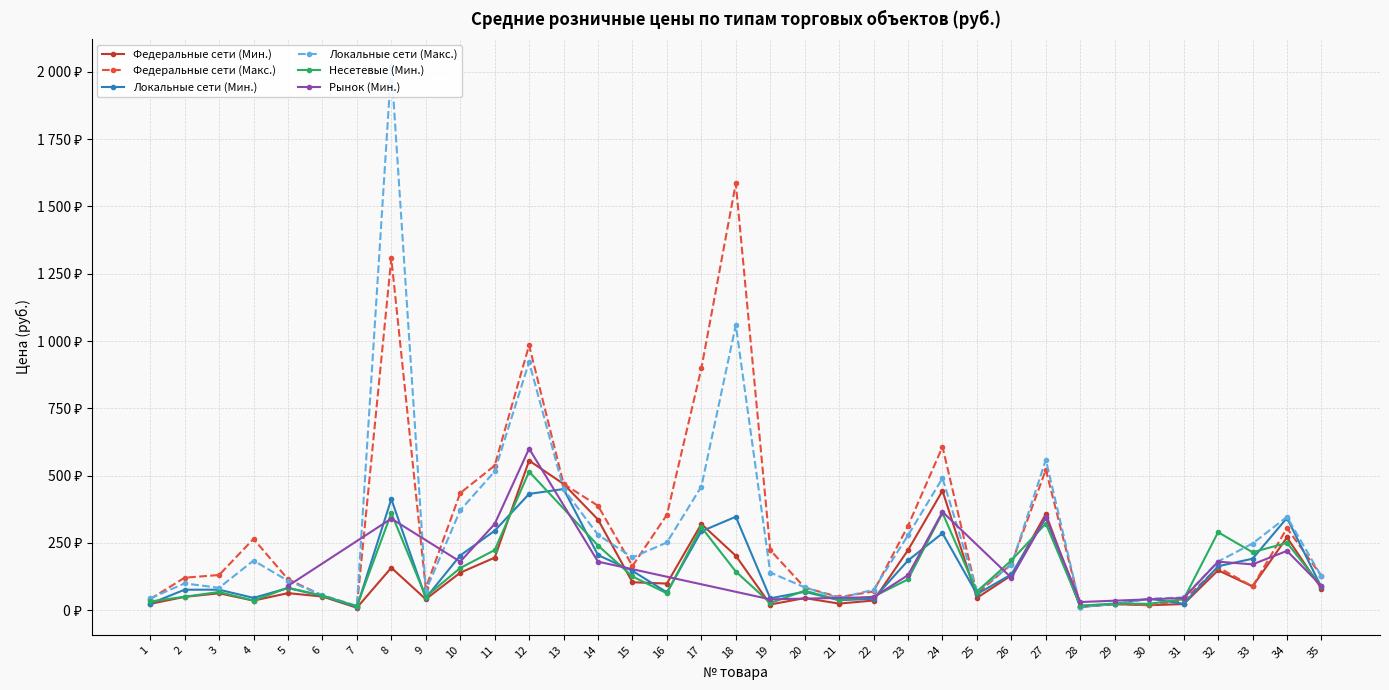

What is the approximate value of Федеральные сети (Мин.) at 18?

201.9